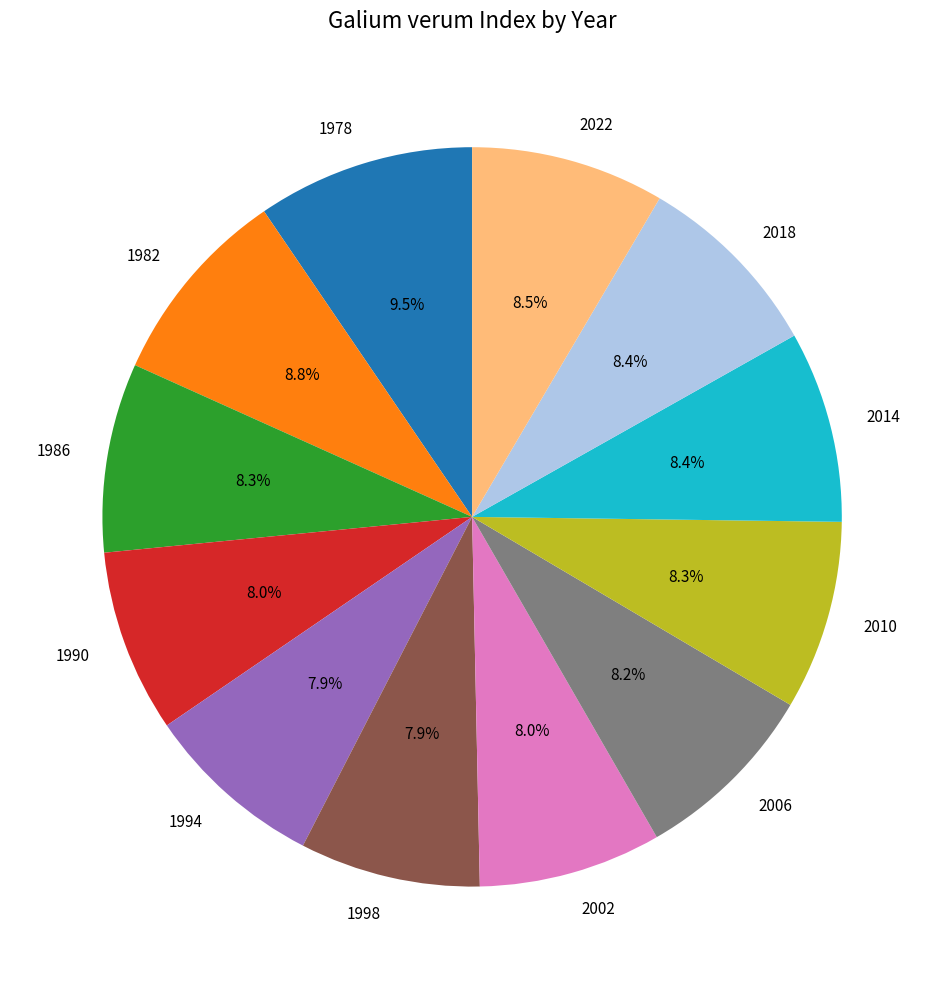

Is there a majority slice in this chart?

No